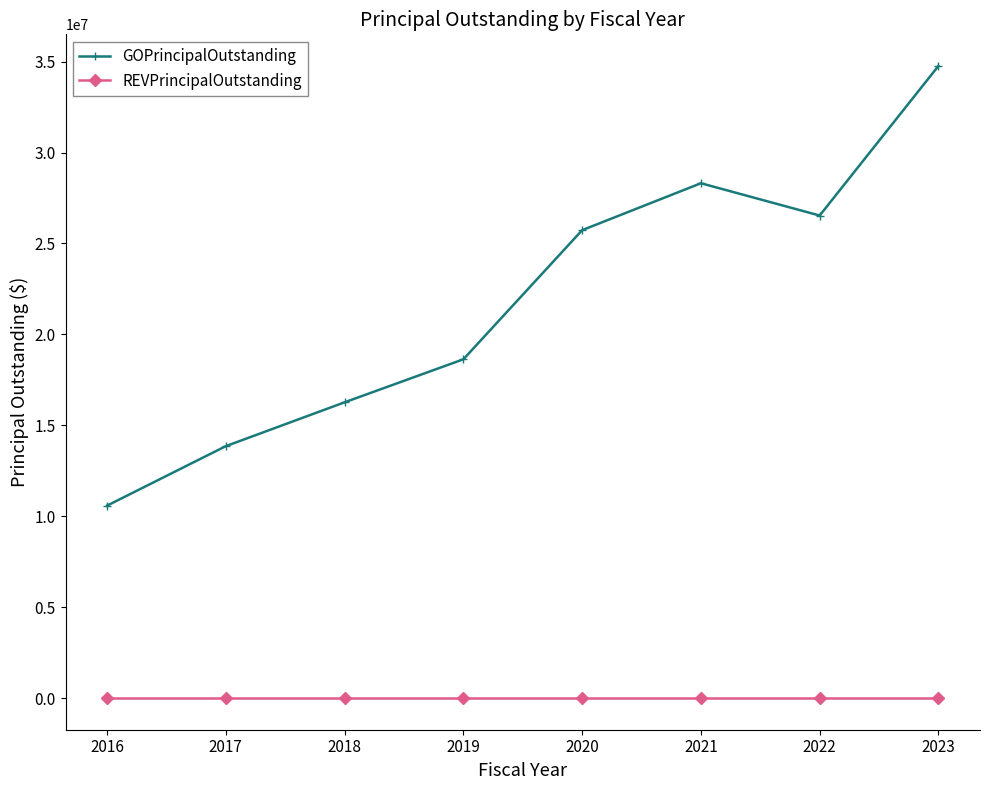

At which category is the sum across all series the highest?

2023